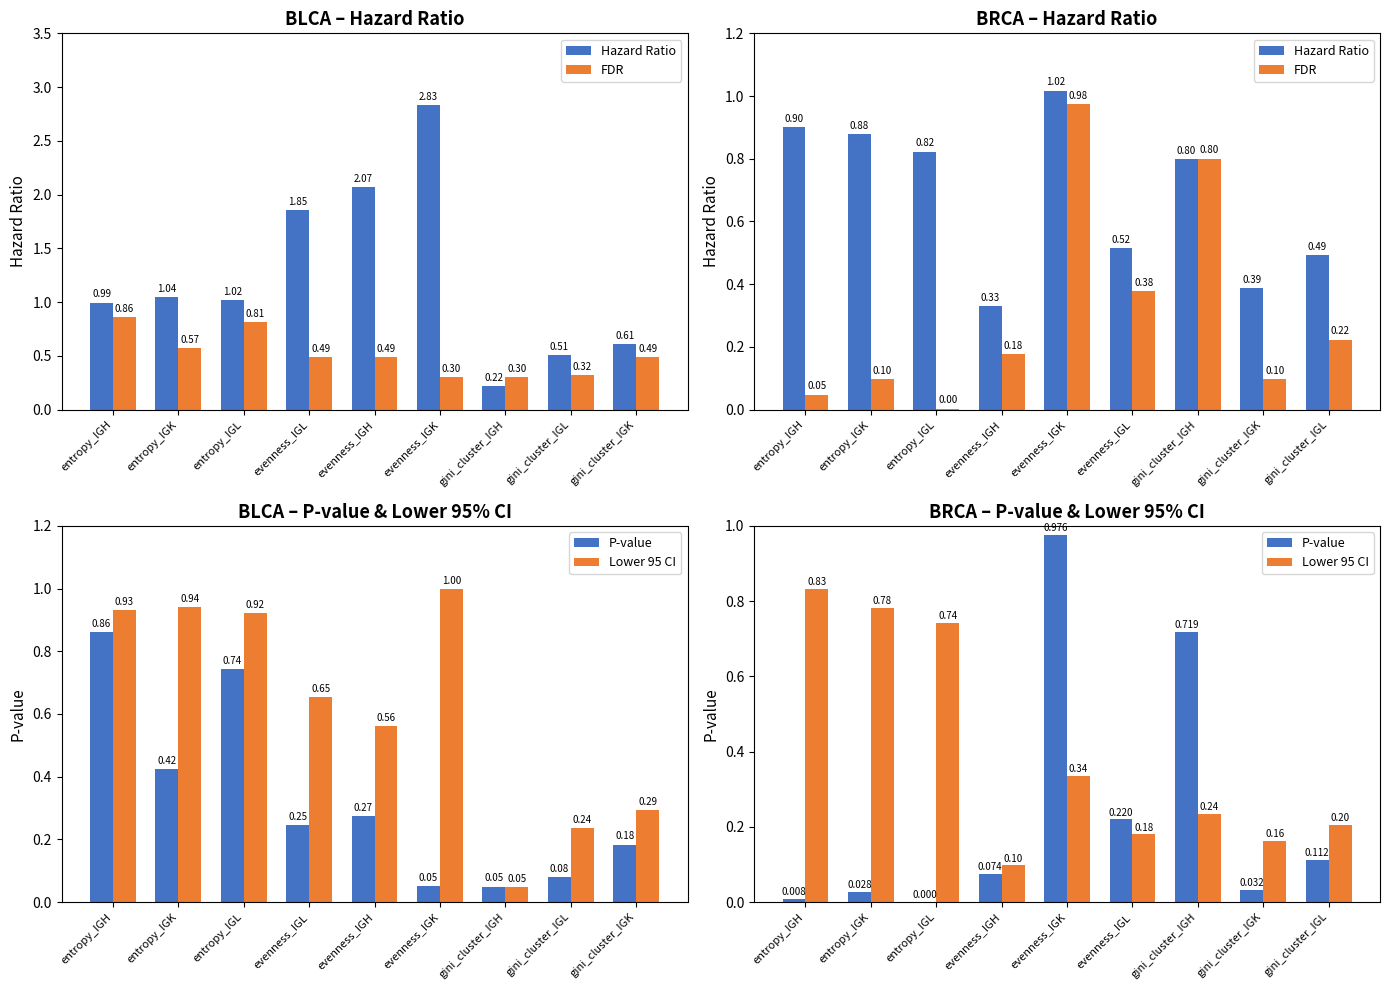

What is the lowest value of the Lower 95 CI series?

0.1